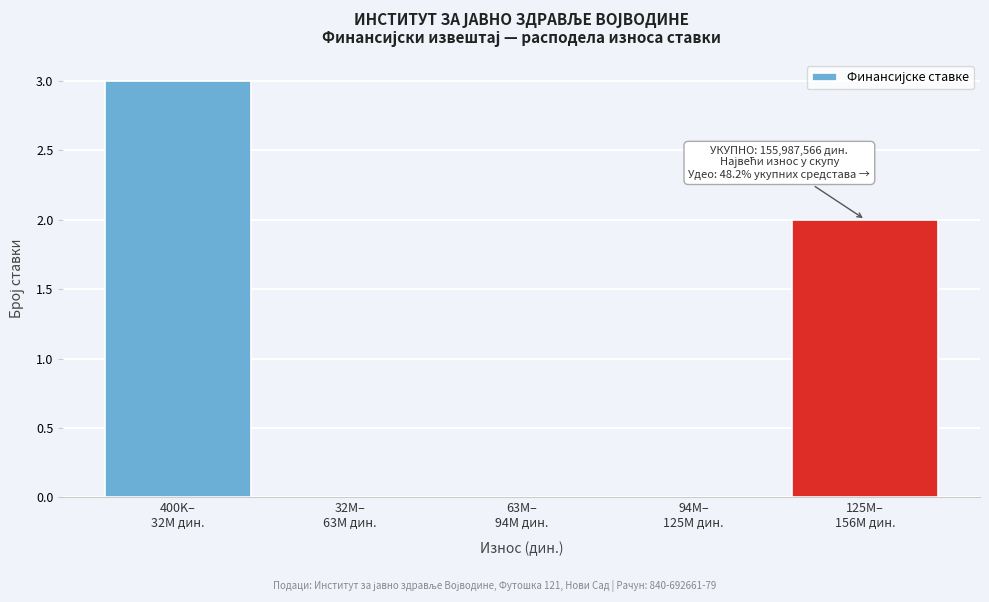

What is the maximum value shown in the chart?

3